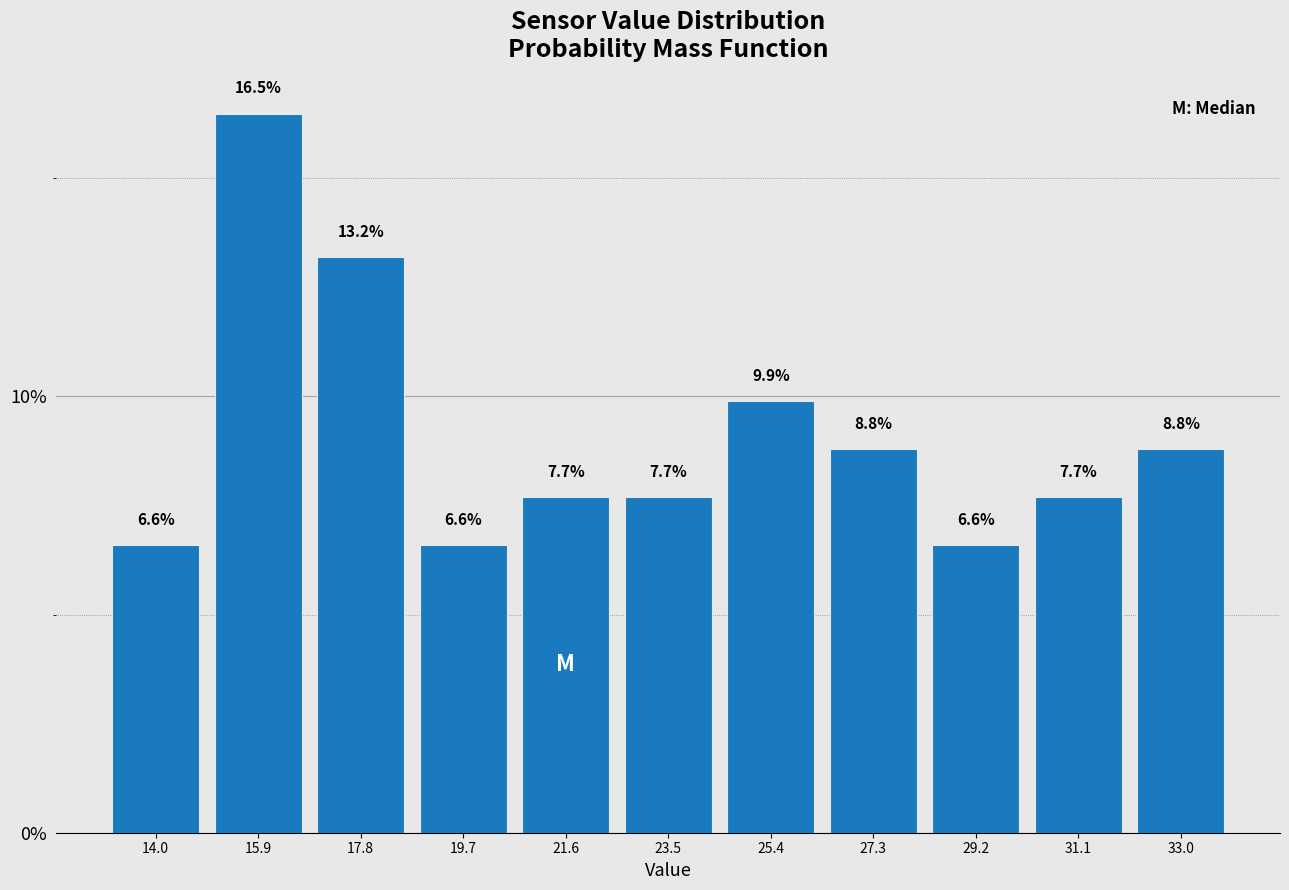

Reading left to right, list every bar in this chart as the range it spans on the x-axis followed by its height. The bar edges are not printed on the chart, so give them approximately, as read against the axis.

13.0 to 15.0: 6.6
15.0 to 16.8: 16.5
16.8 to 18.8: 13.2
18.8 to 20.6: 6.6
20.6 to 22.6: 7.7
22.6 to 24.4: 7.7
24.4 to 26.4: 9.9
26.4 to 28.2: 8.8
28.2 to 30.2: 6.6
30.2 to 32.0: 7.7
32.0 to 34.0: 8.8